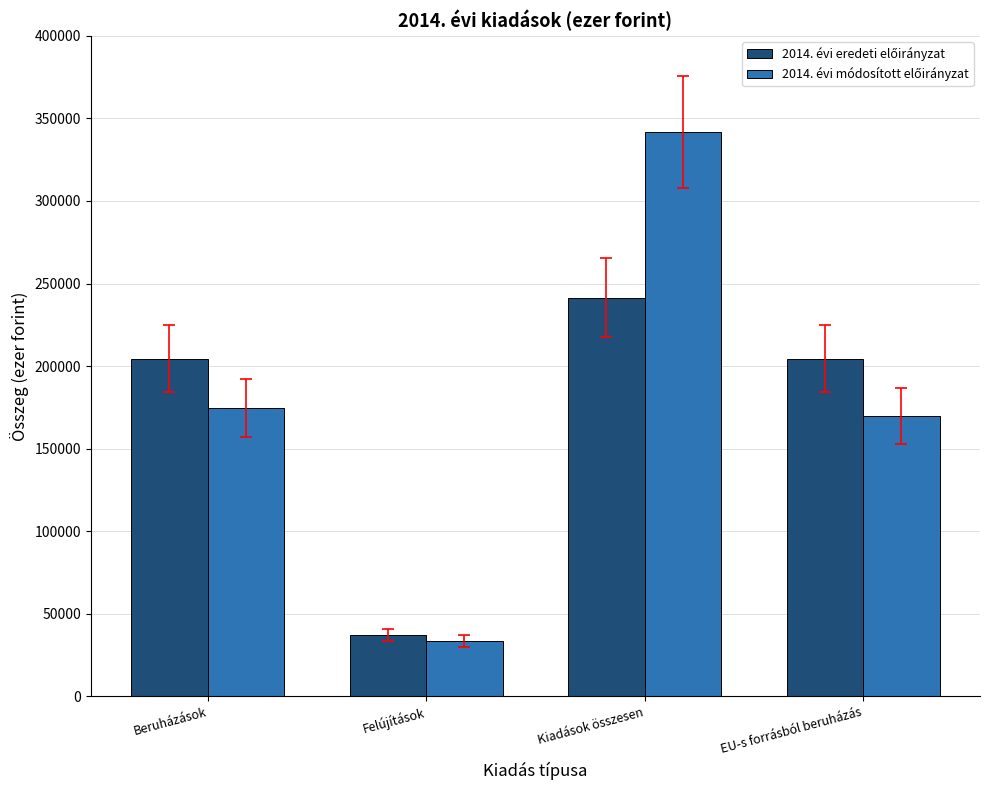

At which category is the sum across all series the highest?

Kiadások összesen